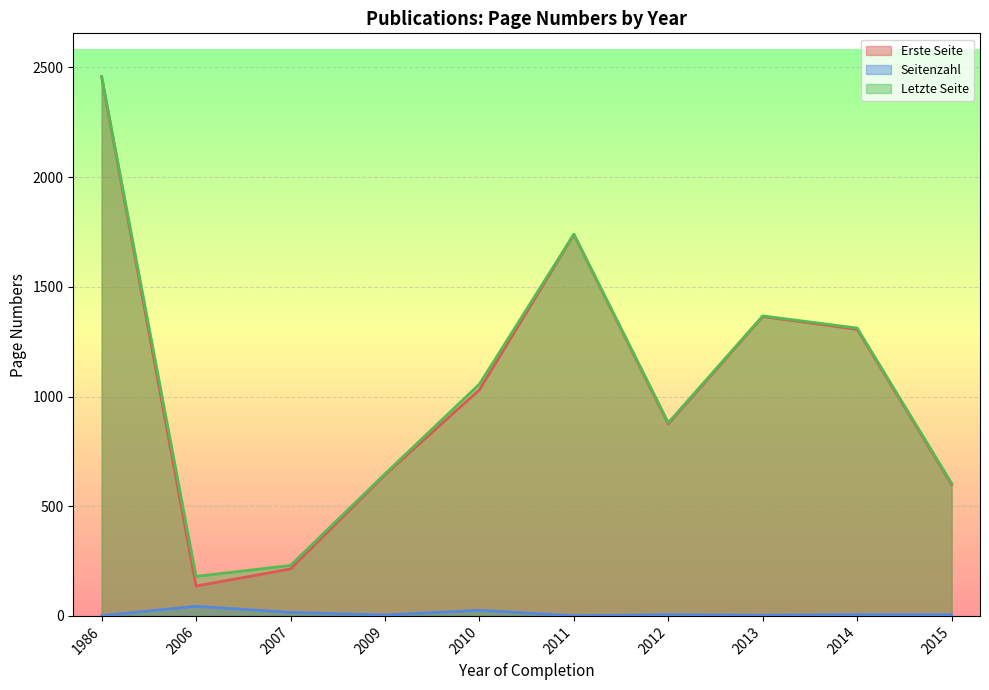

Which category has the lowest value across all series?

2006